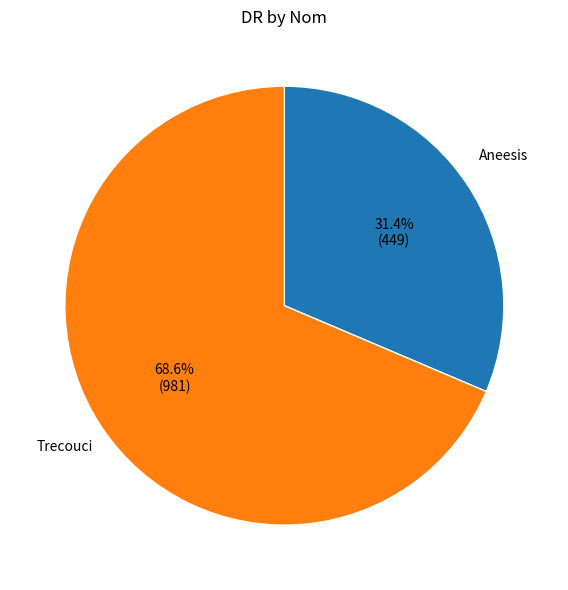

Is there any slice that represents more than half of the pie?

Yes